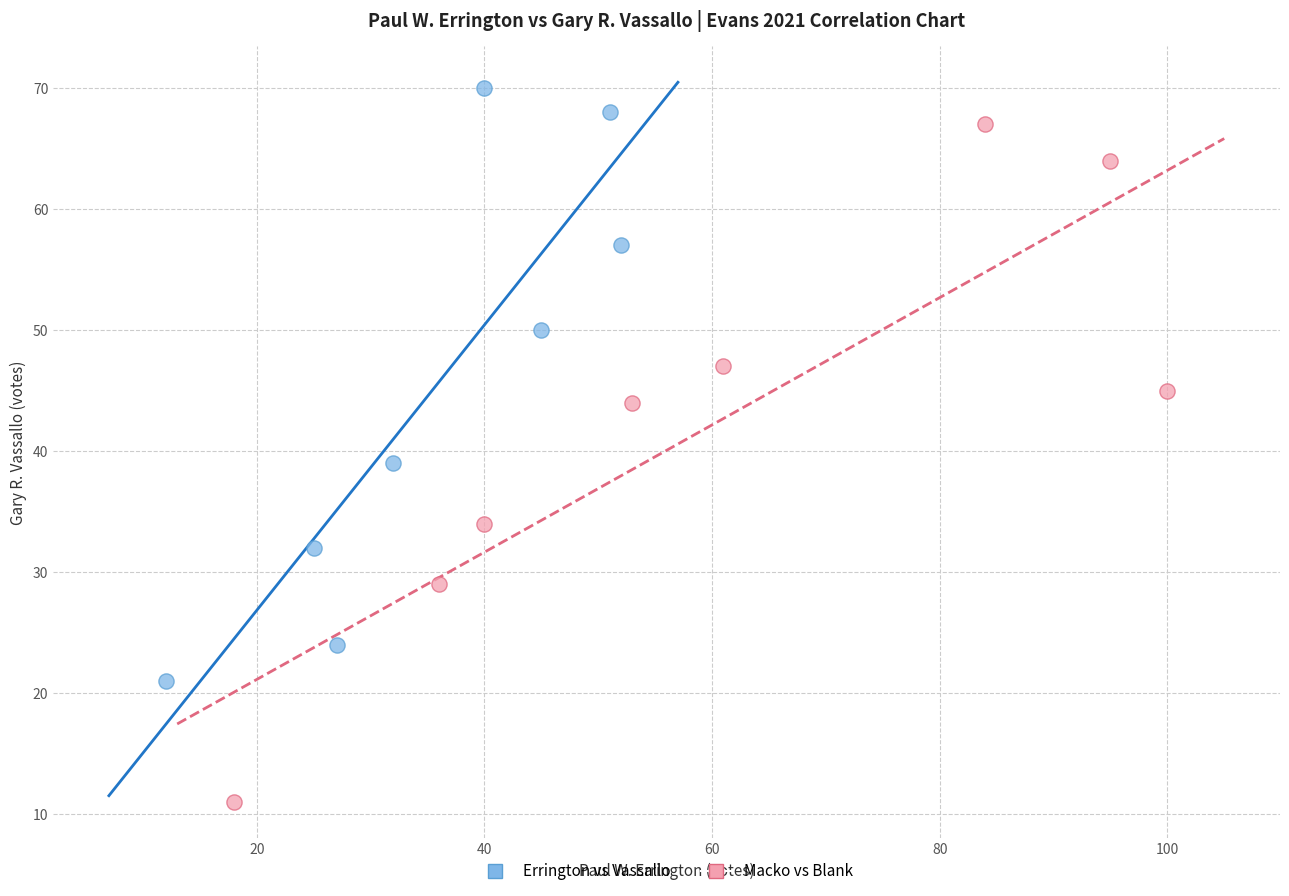

Which series has the largest Y range (max minus min)?

Macko vs Blank